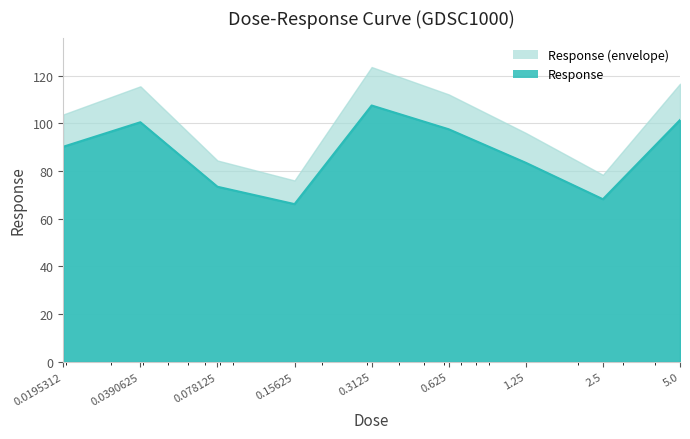

At which label does the data first exceed 90?

0.0195312